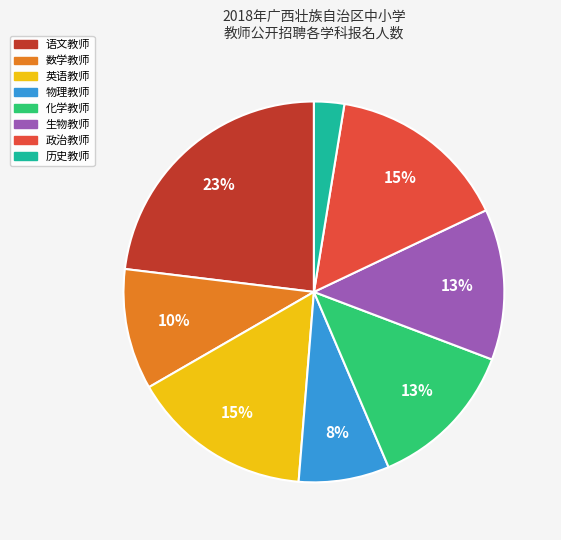

Combined, do 语文教师 and 生物教师 account for over 50%?

No